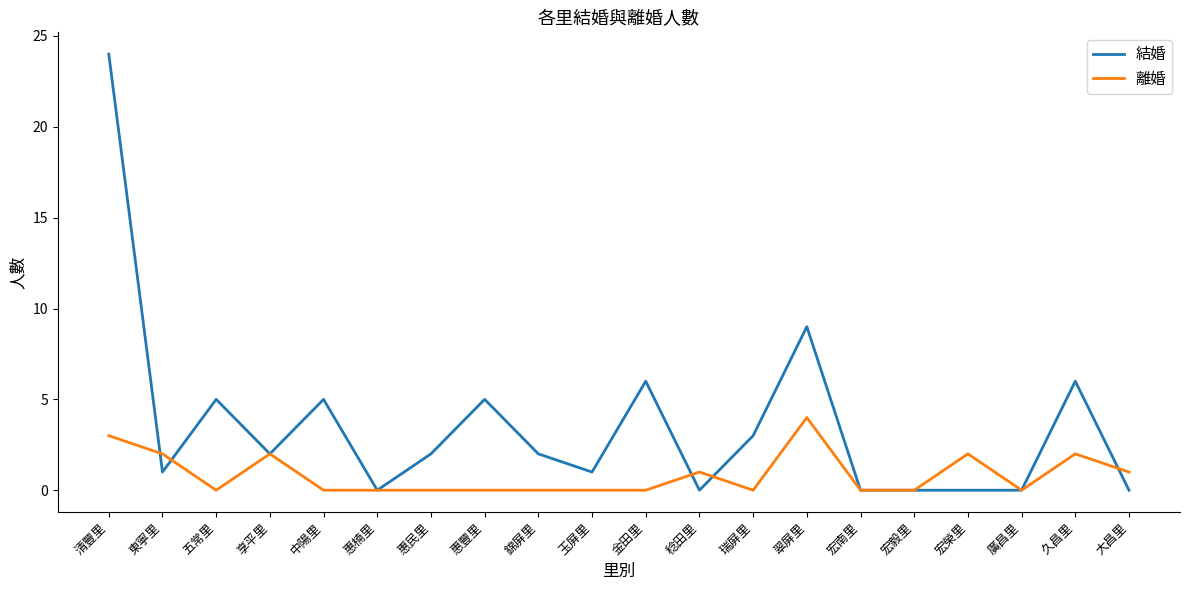

Reading left to right, extract all data points from this chart.

結婚: 清豐里=24	東寧里=1	五常里=5	享平里=2	中陽里=5	惠楠里=0	惠民里=2	惠豐里=5	錦屏里=2	玉屏里=1	金田里=6	稔田里=0	瑞屏里=3	翠屏里=9	宏南里=0	宏毅里=0	宏榮里=0	廣昌里=0	久昌里=6	大昌里=0
離婚: 清豐里=3	東寧里=2	五常里=0	享平里=2	中陽里=0	惠楠里=0	惠民里=0	惠豐里=0	錦屏里=0	玉屏里=0	金田里=0	稔田里=1	瑞屏里=0	翠屏里=4	宏南里=0	宏毅里=0	宏榮里=2	廣昌里=0	久昌里=2	大昌里=1